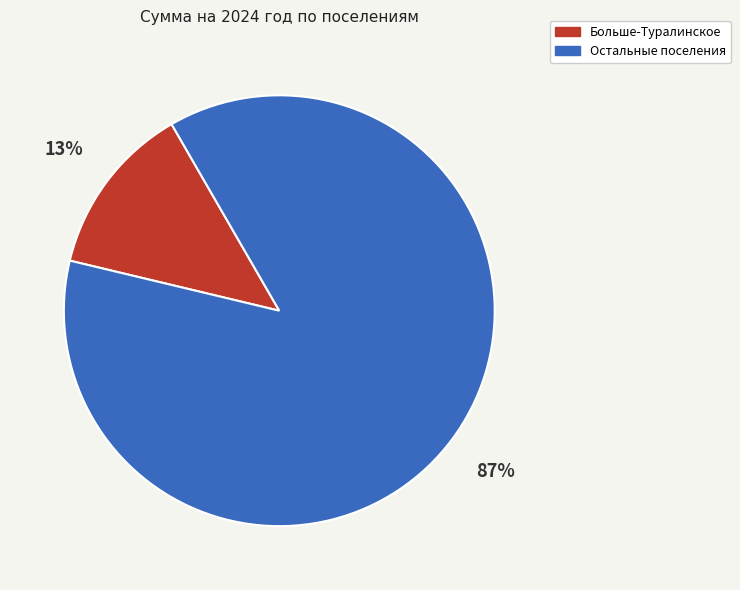

How many segments does this pie chart have?

2